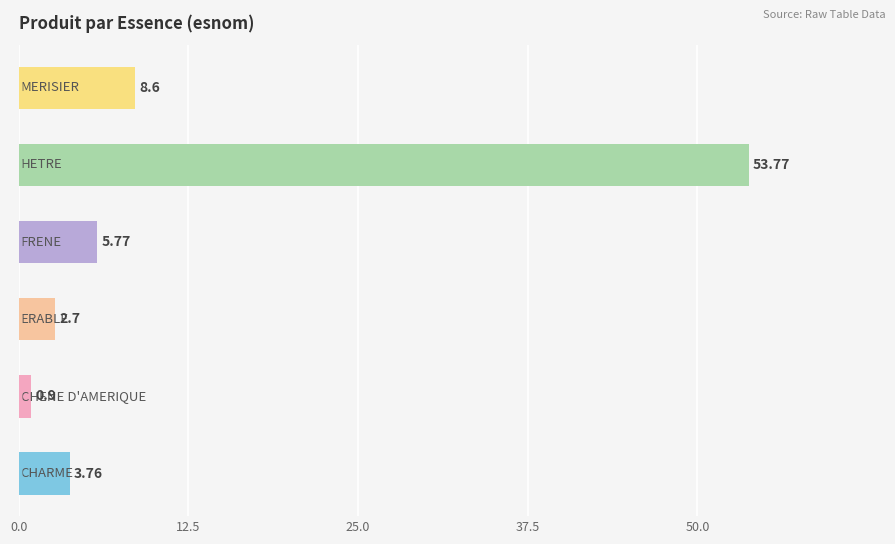

What is the average value?

12.6